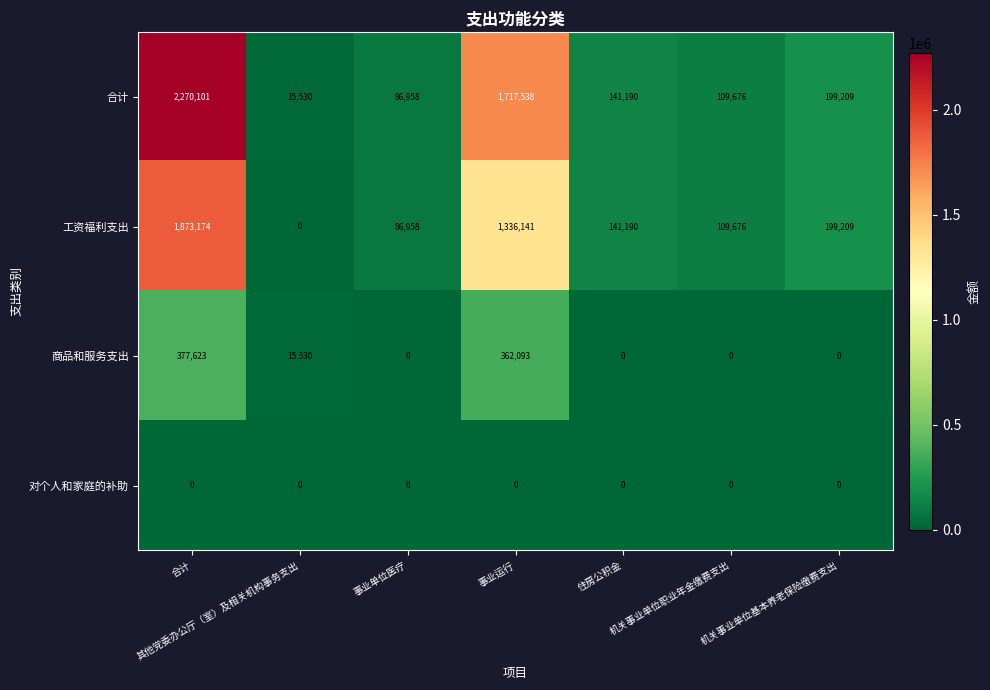

What is the maximum value for 工资福利支出?

1873174